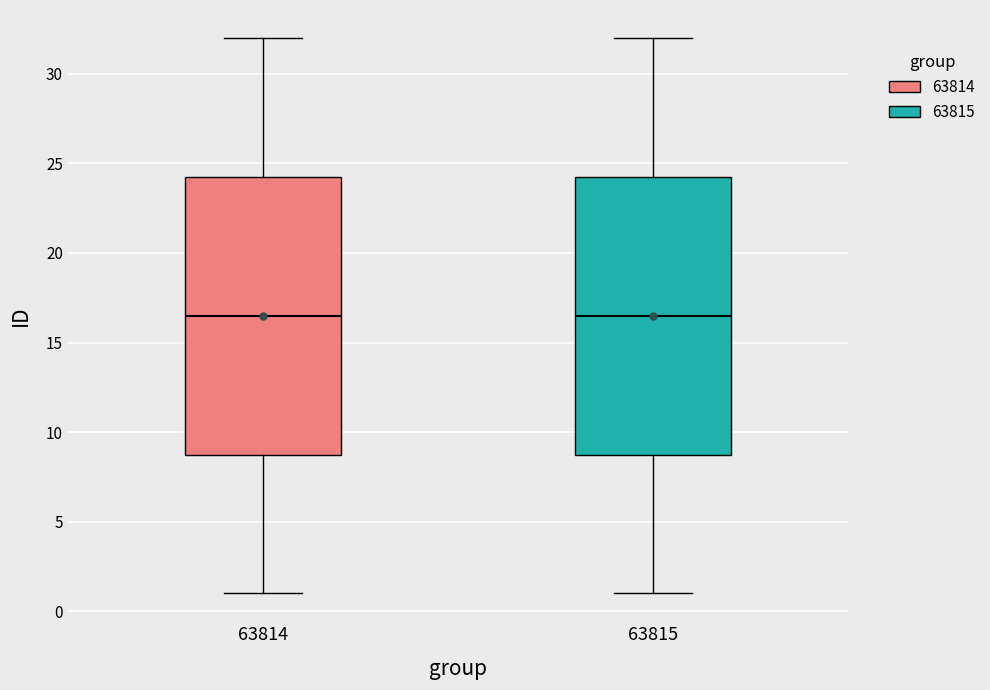

Where does the upper whisker of the box at x = 63814 end on the y-axis? The values are not printed on the chart, so give them approximately, as read against the axis.

32.0